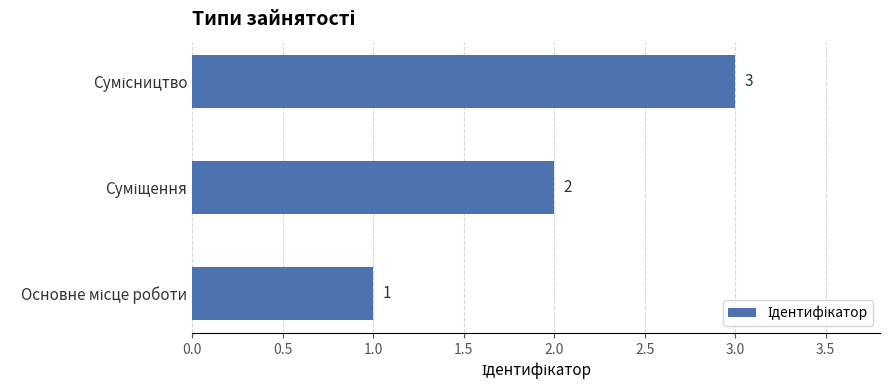

How many values are between 1 and 3?

3